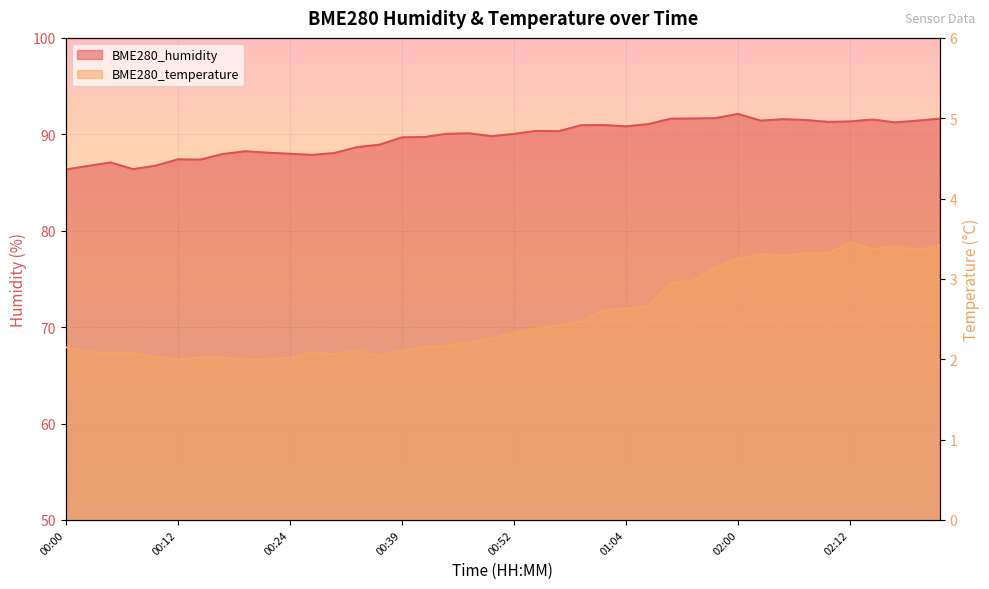

Reading left to right, list all the values displayed in this chart.

BME280_humidity: 00:00=86.3	00:02=86.7	00:05=87.1	00:07=86.4	00:10=86.7	00:12=87.4	00:15=87.4	00:17=88.0	00:19=88.2	00:22=88.1	00:24=88.0	00:27=87.9	00:29=88.1	00:35=88.7	00:37=88.9	00:39=89.7	00:42=89.7	00:44=90.0	00:47=90.1	00:49=89.8	00:52=90.0	00:54=90.3	00:56=90.3	00:59=90.9	01:01=91.0	01:04=90.8	01:06=91.1	01:25=91.6	01:28=91.6	01:52=91.7	02:00=92.1	02:02=91.4	02:05=91.6	02:07=91.5	02:10=91.3	02:12=91.3	02:15=91.5	02:17=91.2	02:20=91.4	02:22=91.6
BME280_temperature: 00:00=2.1	00:02=2.1	00:05=2.1	00:07=2.1	00:10=2.0	00:12=2.0	00:15=2.0	00:17=2.0	00:19=2.0	00:22=2.0	00:24=2.0	00:27=2.1	00:29=2.1	00:35=2.1	00:37=2.0	00:39=2.1	00:42=2.1	00:44=2.2	00:47=2.2	00:49=2.3	00:52=2.3	00:54=2.4	00:56=2.4	00:59=2.5	01:01=2.6	01:04=2.6	01:06=2.7	01:25=3.0	01:28=3.0	01:52=3.1	02:00=3.2	02:02=3.3	02:05=3.3	02:07=3.3	02:10=3.3	02:12=3.5	02:15=3.4	02:17=3.4	02:20=3.4	02:22=3.4